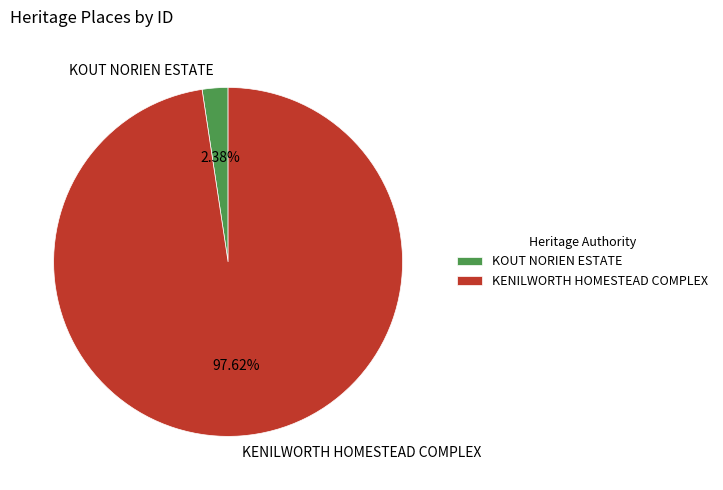

Which category accounts for the majority?

KENILWORTH HOMESTEAD COMPLEX